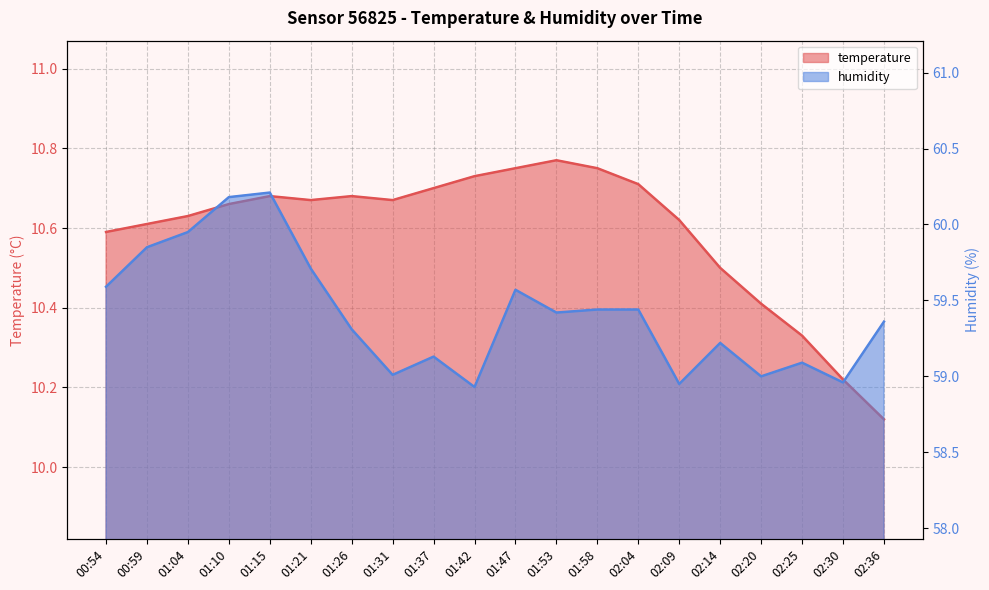

How many data points does each series have?

20